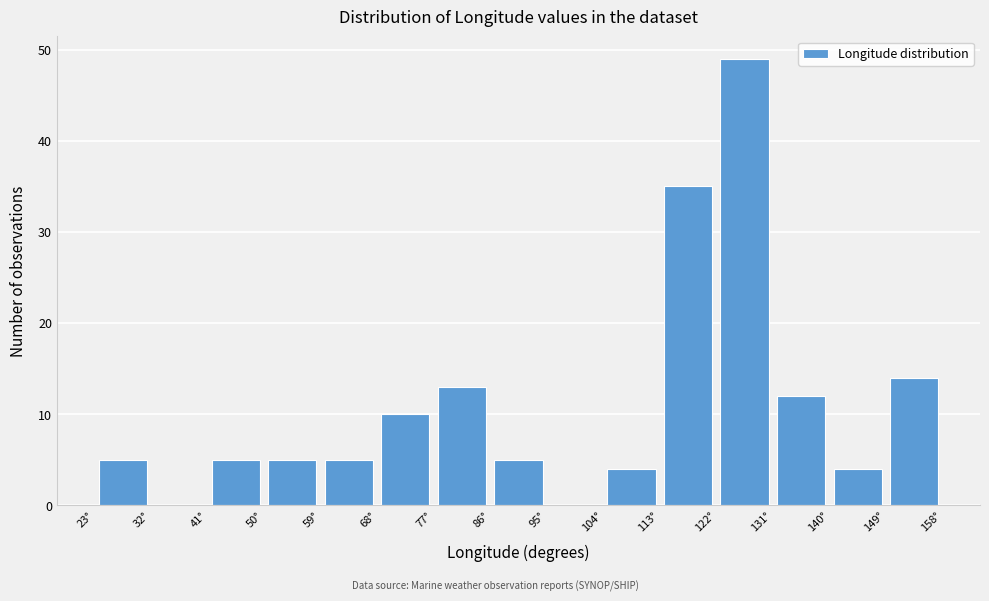

Over which range of the x-axis is the bar tallest?

122 to 131